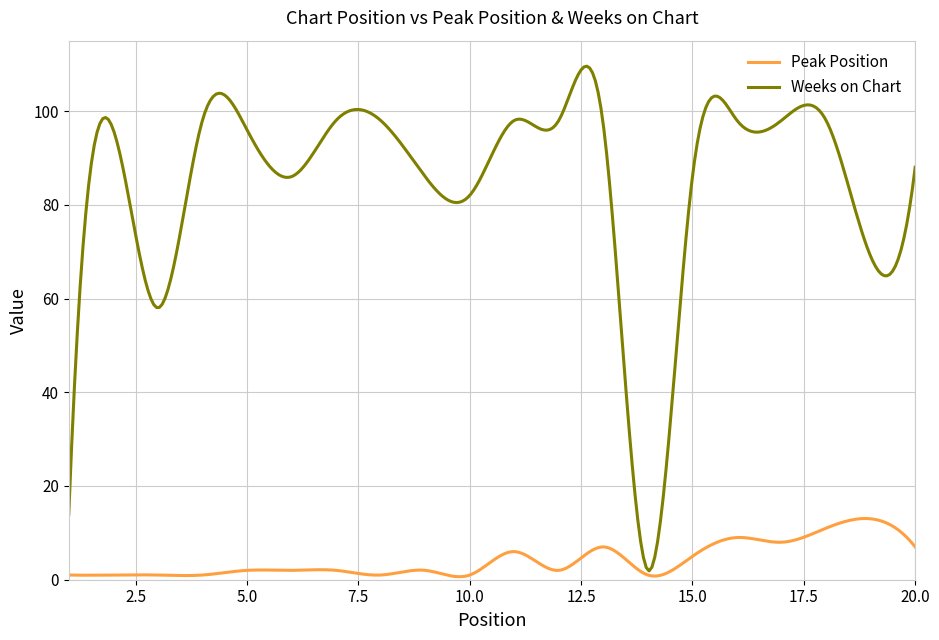

What are all the series names shown in the legend?

Peak Position, Weeks on Chart